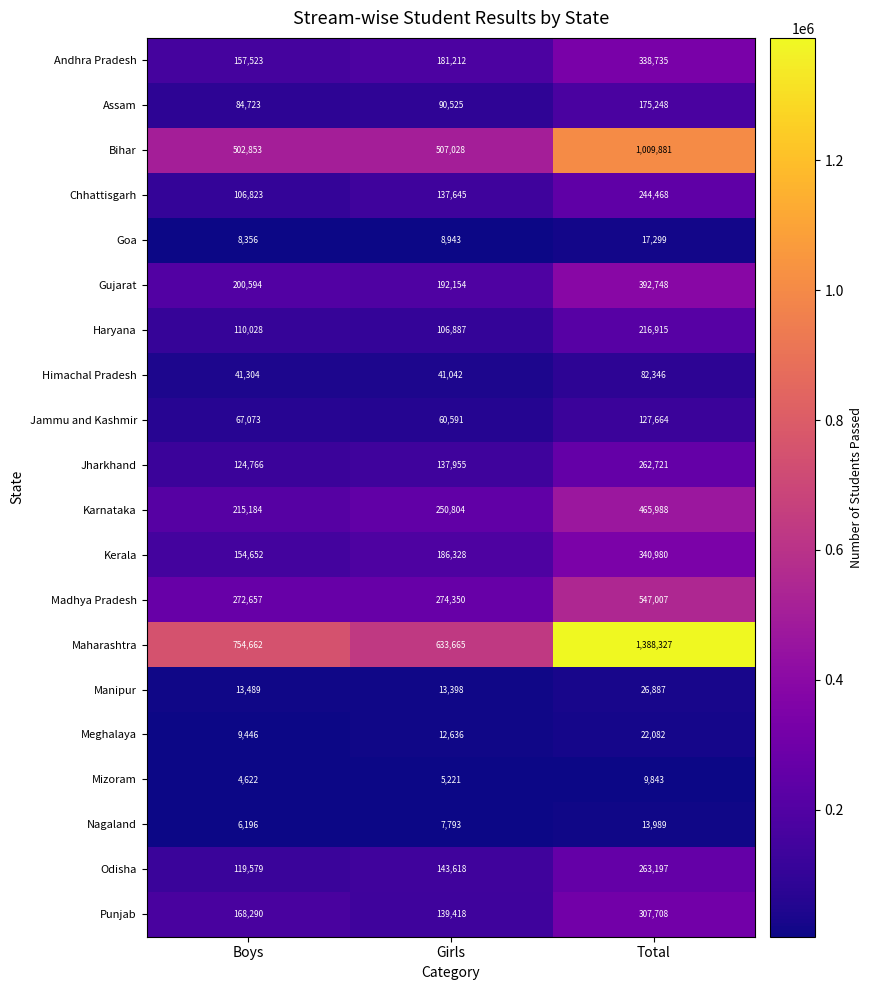

Is it true that Nagaland equals 7793 at Girls?

True